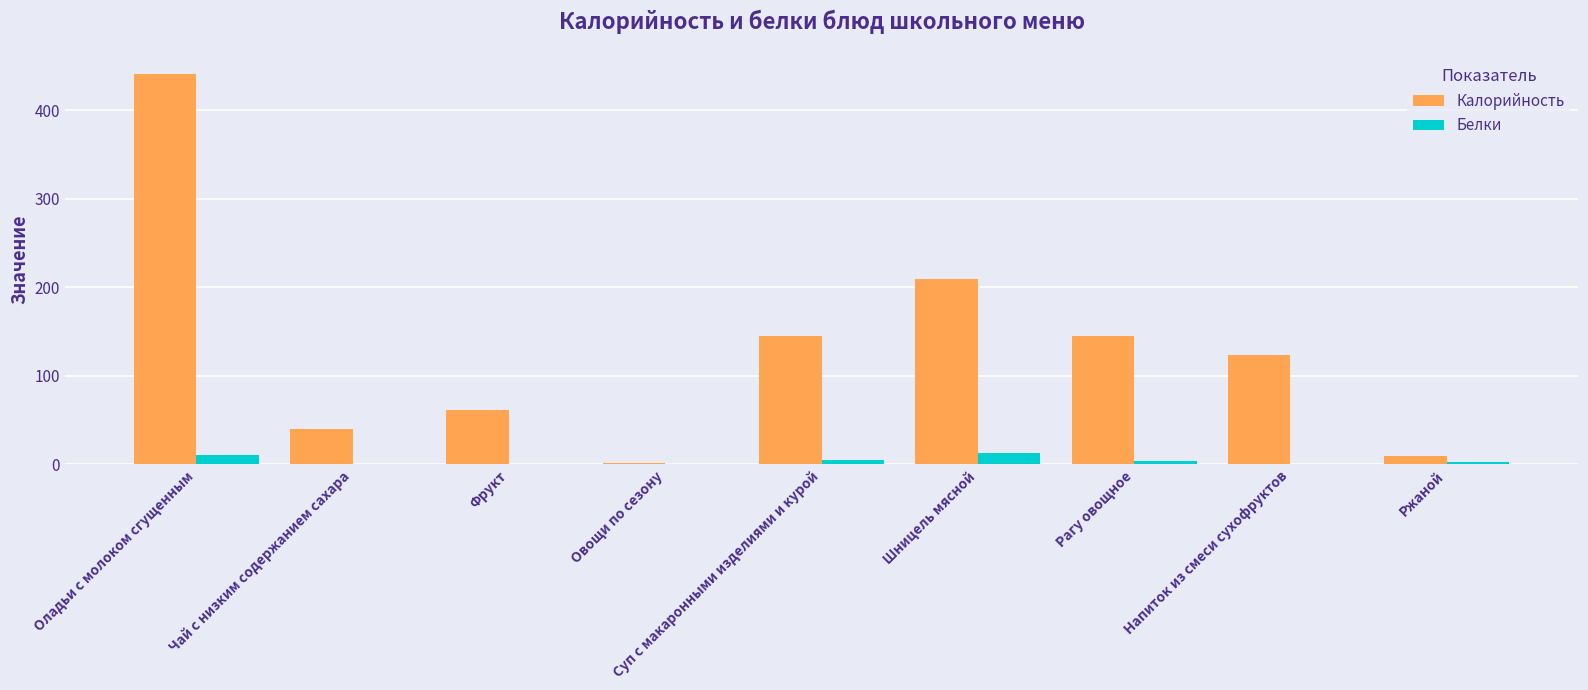

What is the maximum value shown in the chart?

441.0